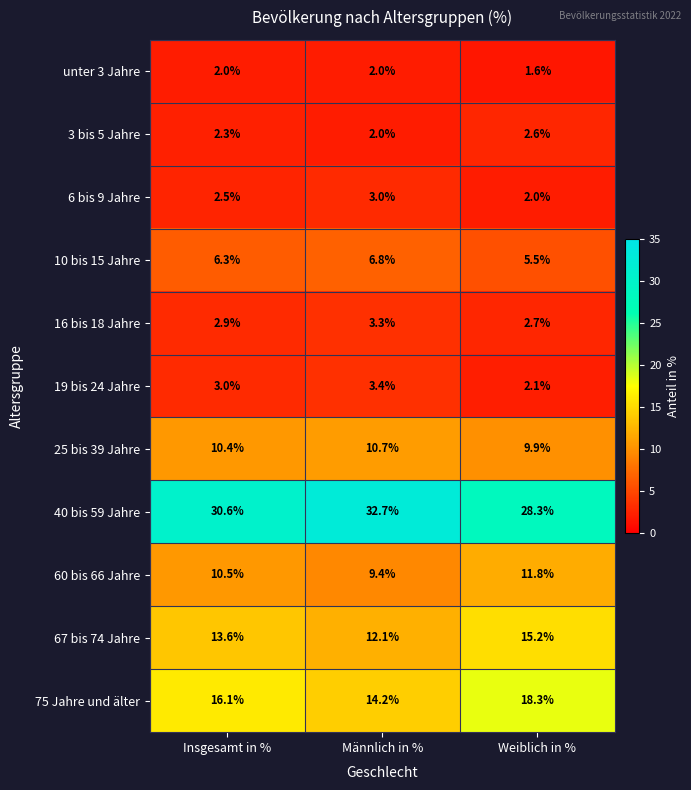

Which series has the largest total across all categories?

40 bis 59 Jahre